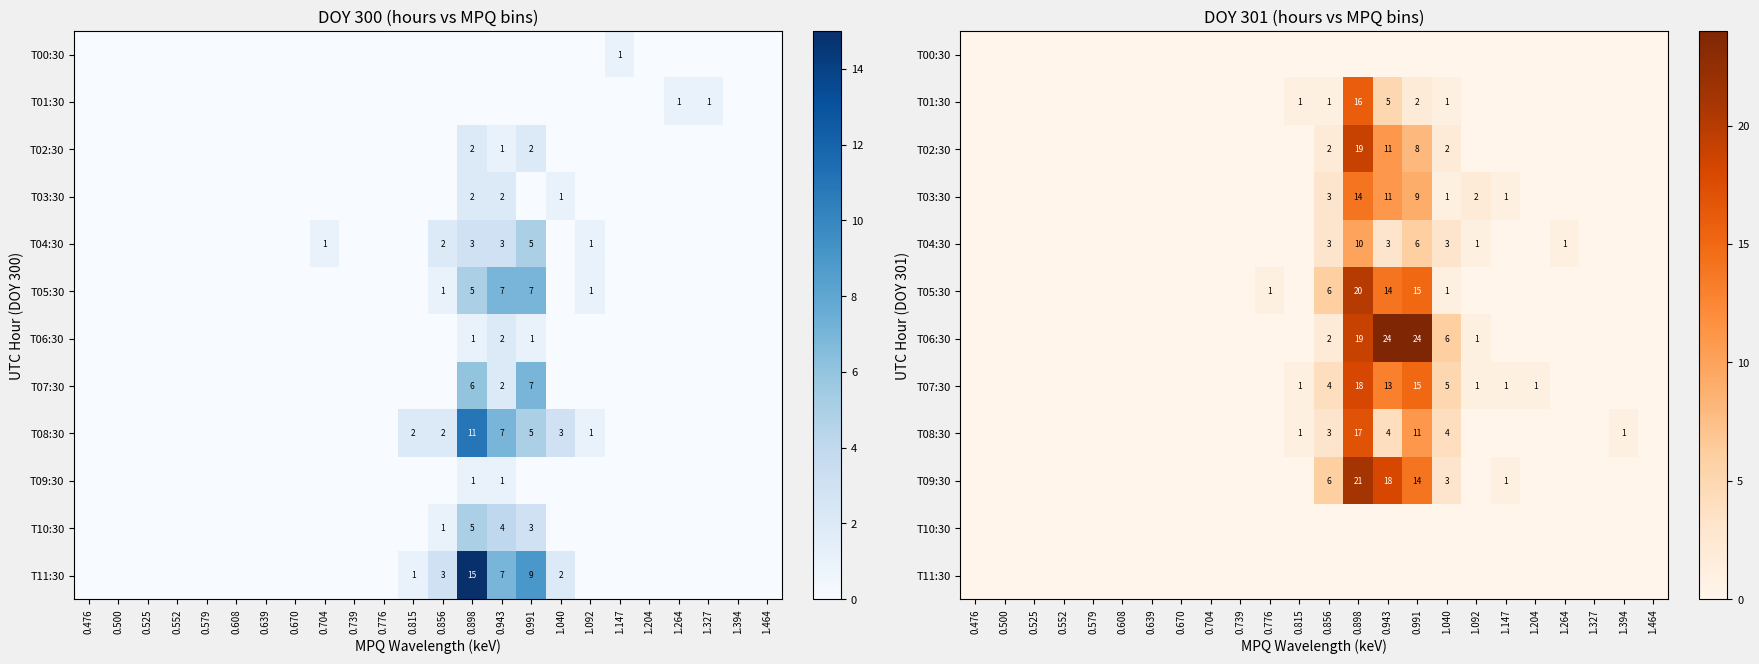

The T01:30 series shows 0 at 0.476. True or false?

True